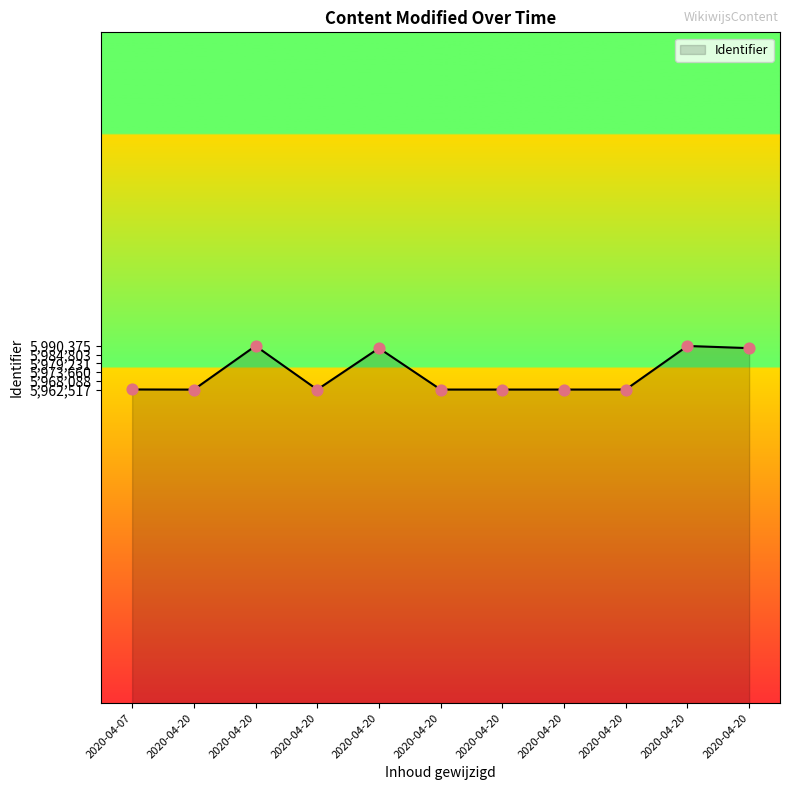

Does the chart have visible grid lines?

No